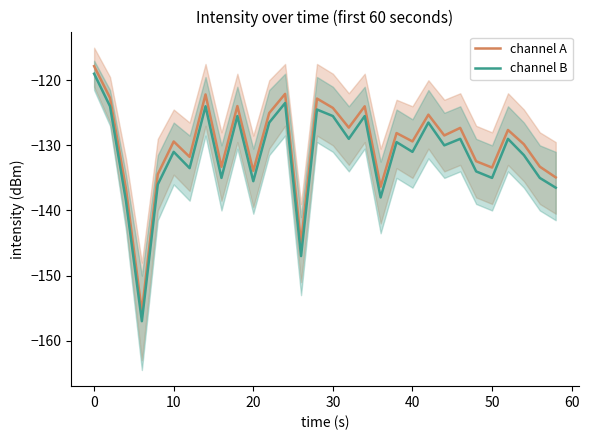

True or false: channel A and channel B cross at least once.

False